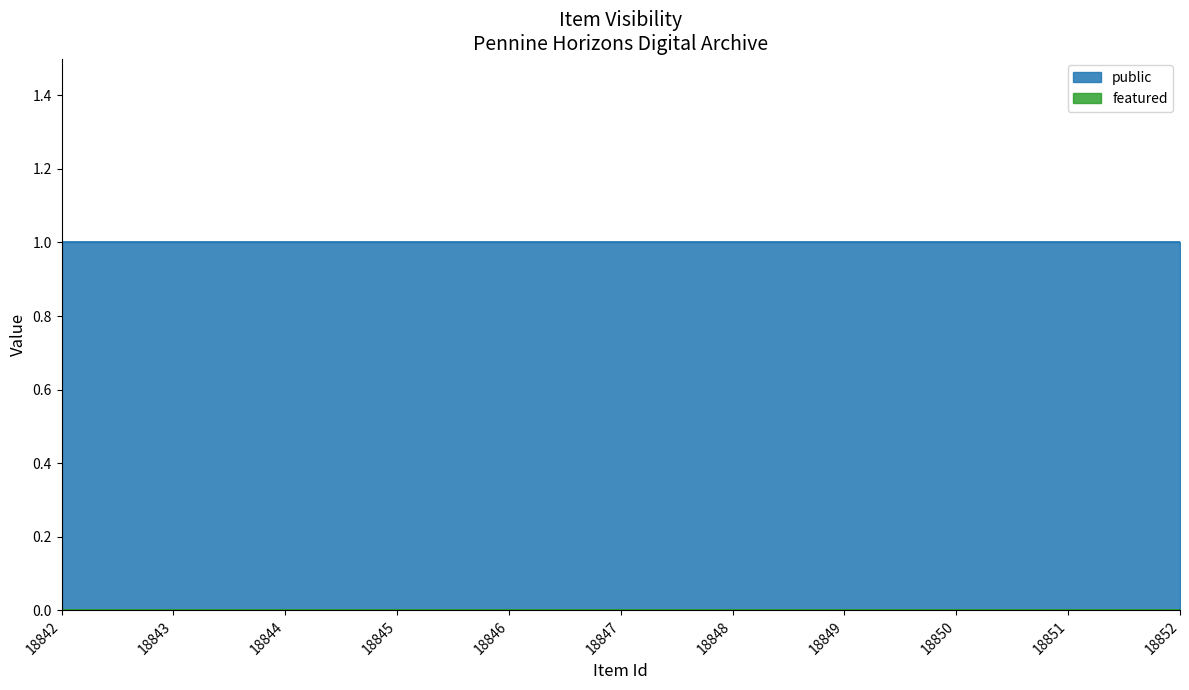

True or false: featured and public cross at least once.

False